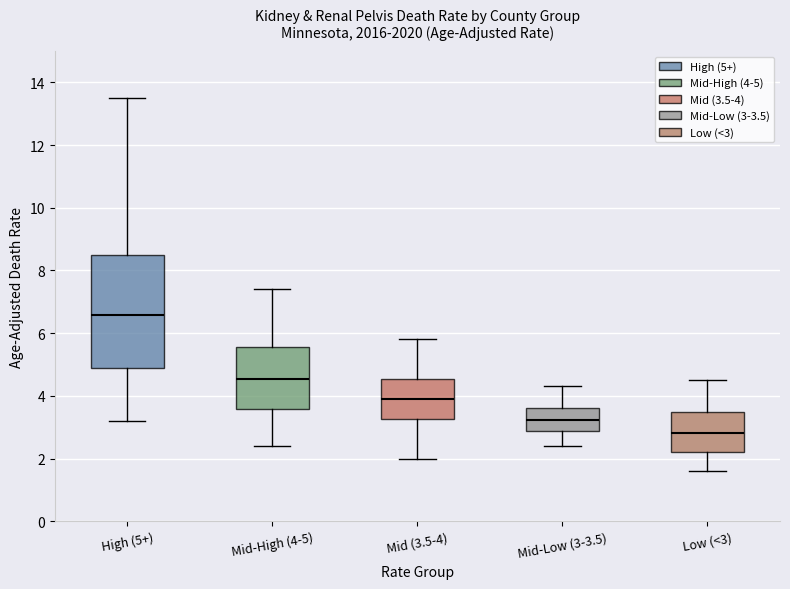

Reading left to right, transcribe this box plot: for each box, give where its median line is, the range the box spans, and where its two whiskers end, as read against the y-axis. The values are not printed on the chart, so give them approximately, as read against the axis.

High (5+): median 6.6, box 4.8 to 8.4, whiskers 3.2 to 13.6
Mid-High (4-5): median 4.6, box 3.6 to 5.6, whiskers 2.4 to 7.4
Mid (3.5-4): median 3.8, box 3.2 to 4.6, whiskers 2.0 to 5.8
Mid-Low (3-3.5): median 3.2, box 2.8 to 3.6, whiskers 2.4 to 4.4
Low (<3): median 2.8, box 2.2 to 3.4, whiskers 1.6 to 4.6